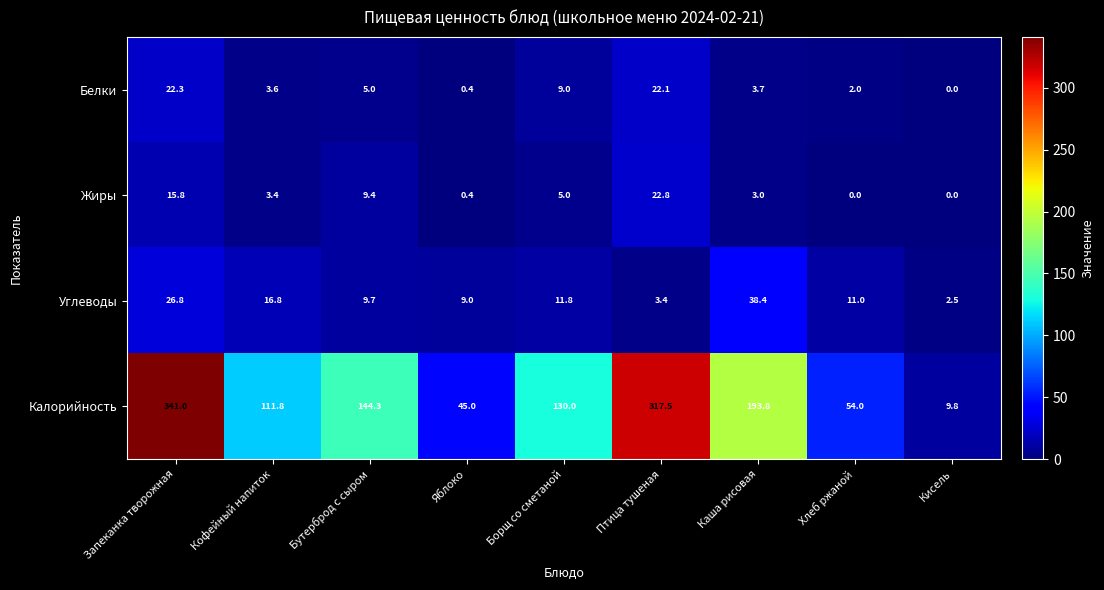

At which category is the sum across all series the highest?

Запеканка творожная